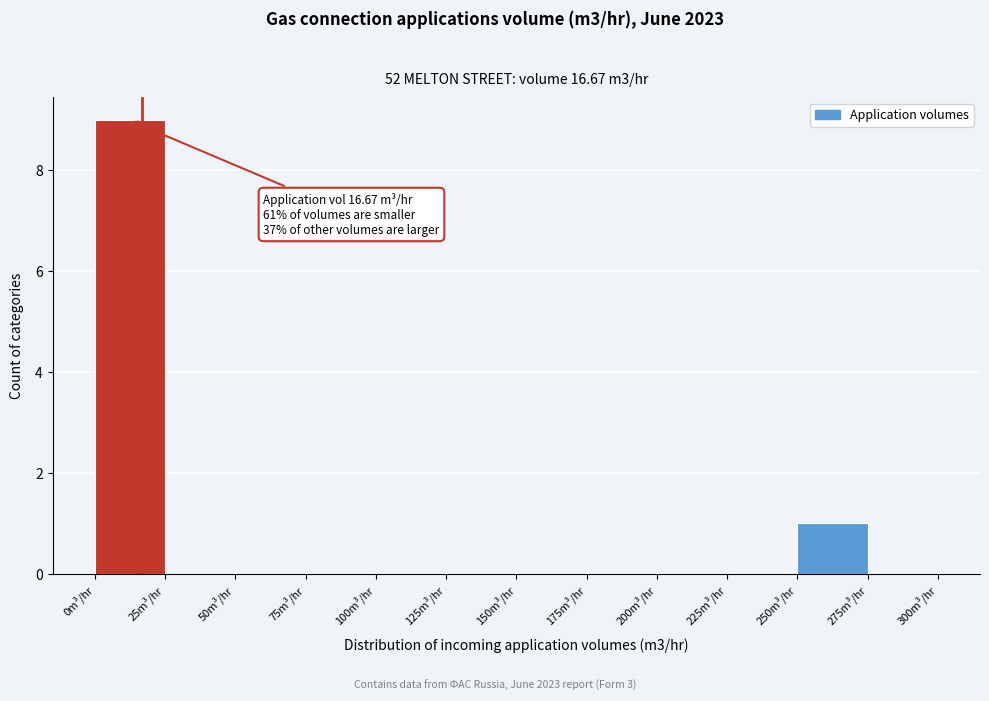

Which range on the x-axis has the tallest bar?

0 to 25